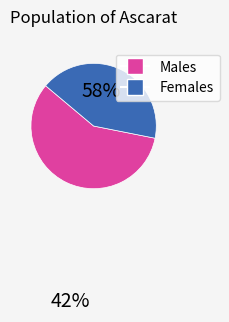

Count the number of slices in the pie.

2